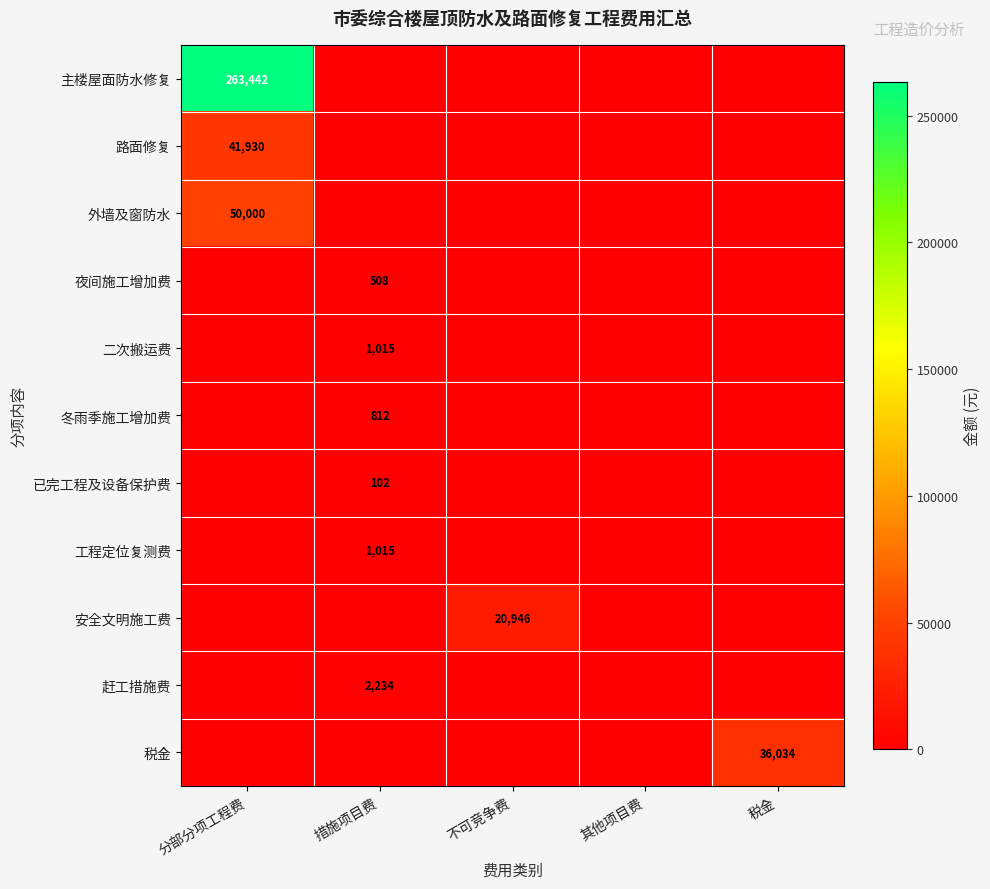

The value of 税金 at 税金 is 36034. True or false?

True